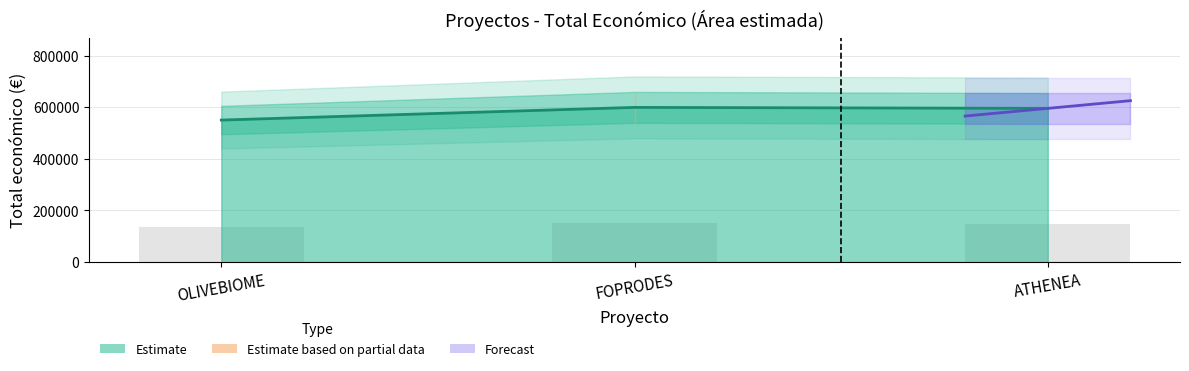

What is the value of the 3rd bar from the left?

595436